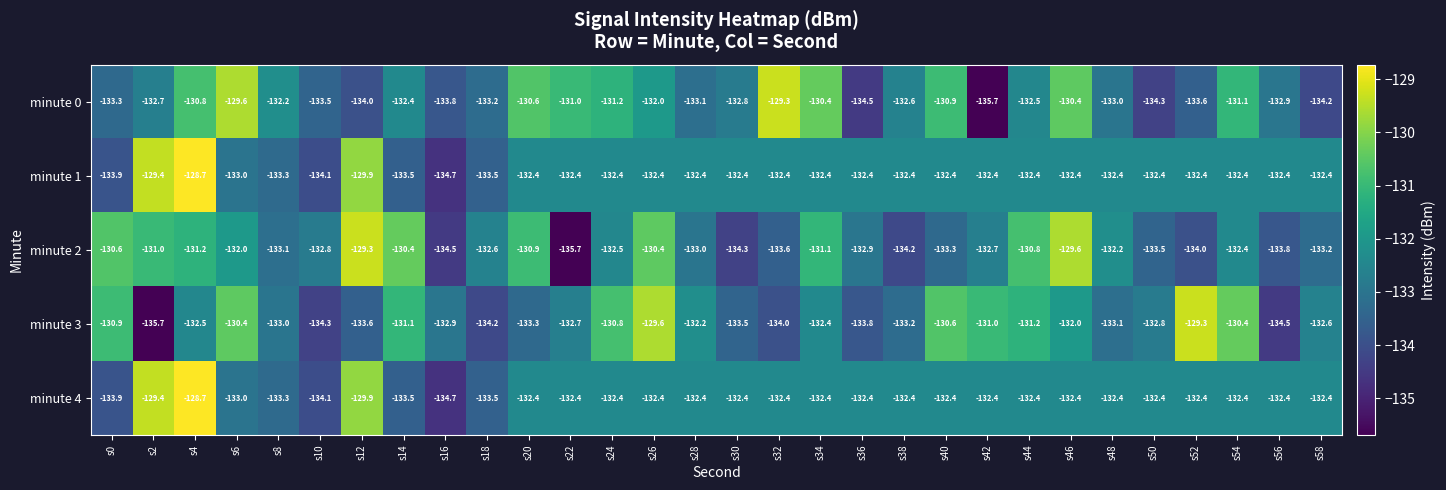

How many values in the minute 3 series are below -132?

19